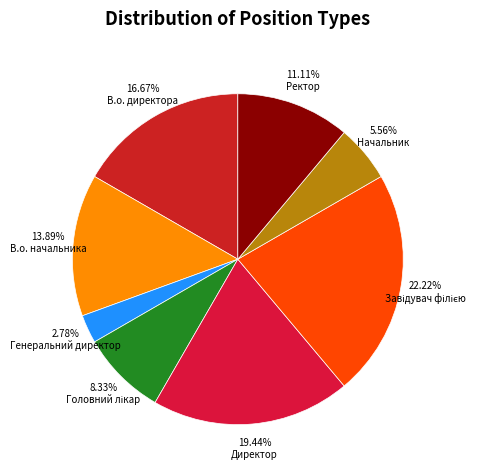

To the nearest percent, what percentage of the pie is Завідувач філією?

22%